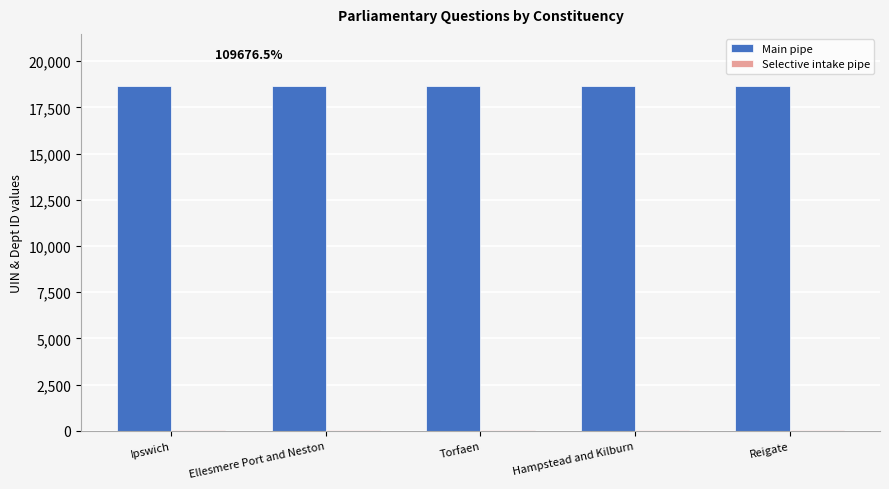

Is it true that Main pipe equals 18681 at Torfaen?

True